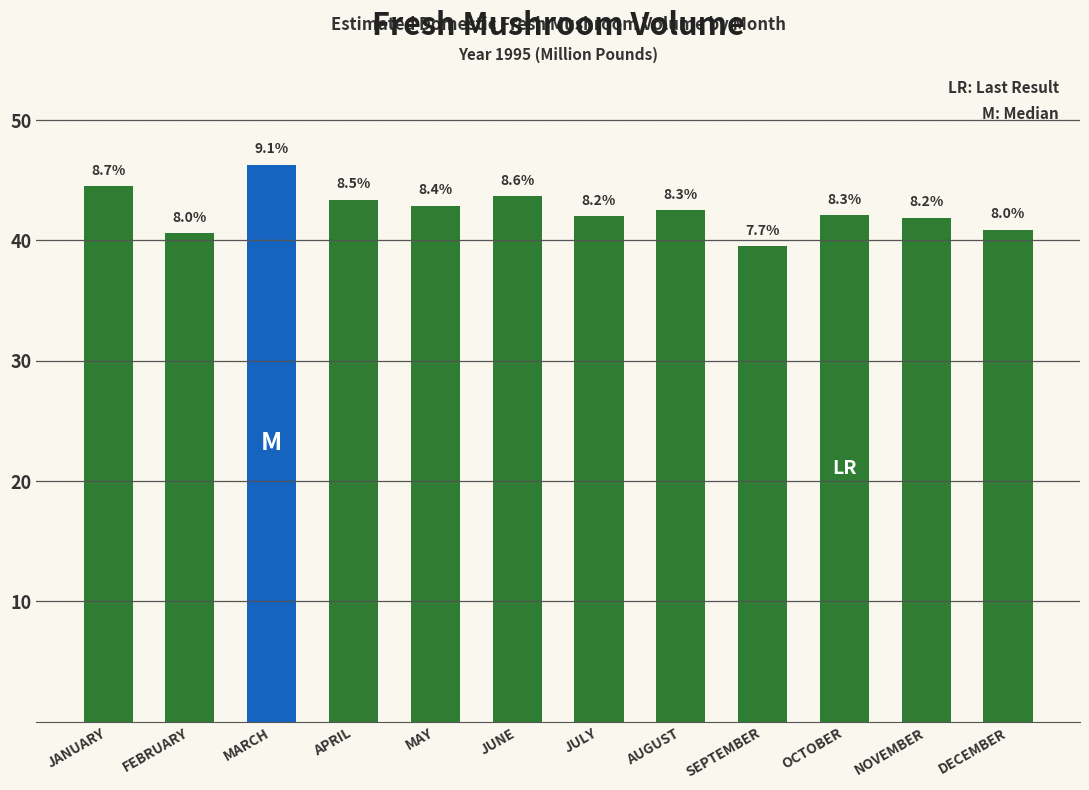

How many bars are there in total?

12